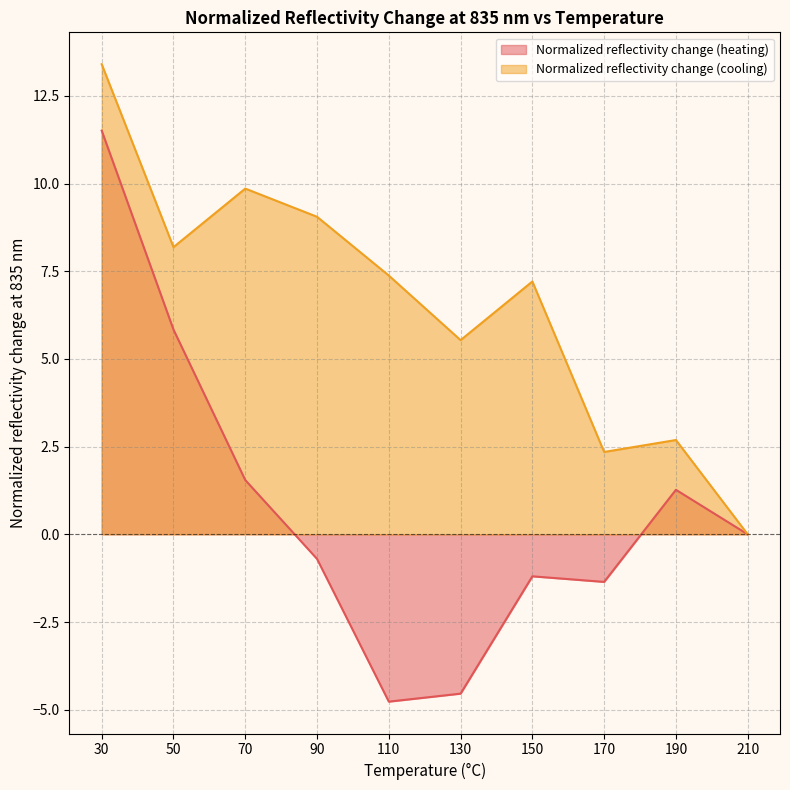

What is the sum of the Normalized reflectivity change (heating) values at 170 and 30?

10.2